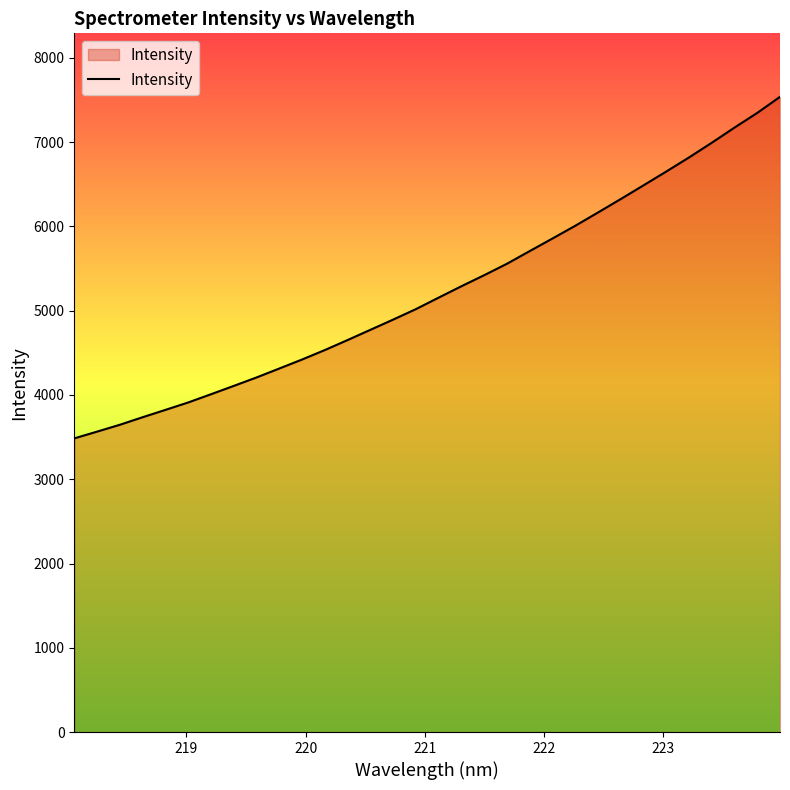

What is the minimum value shown in the chart?

3485.0